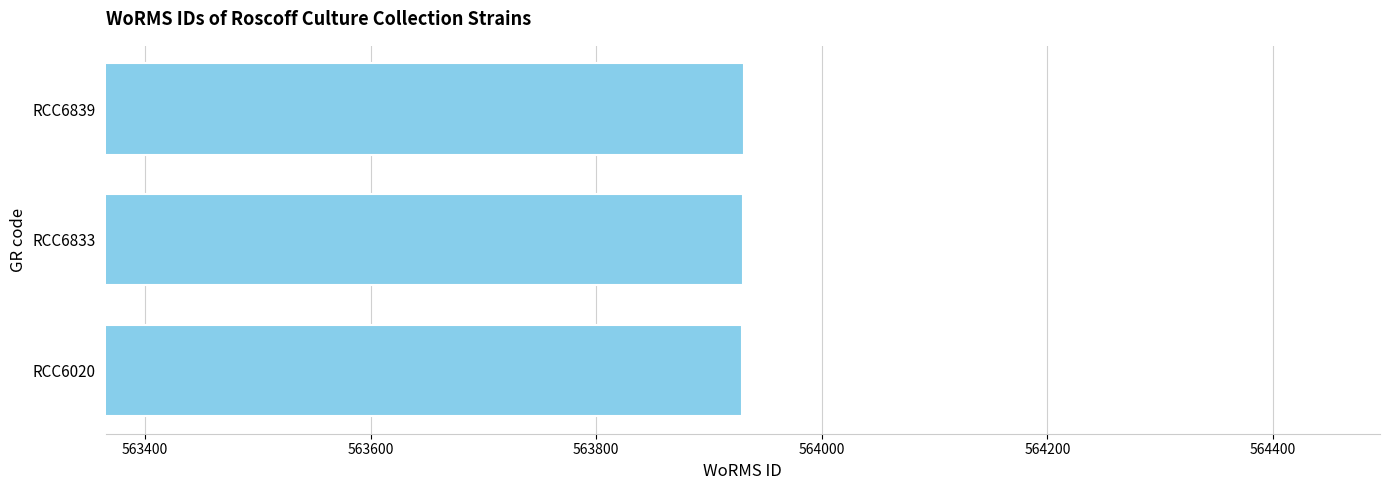

How many bars are there in total?

3